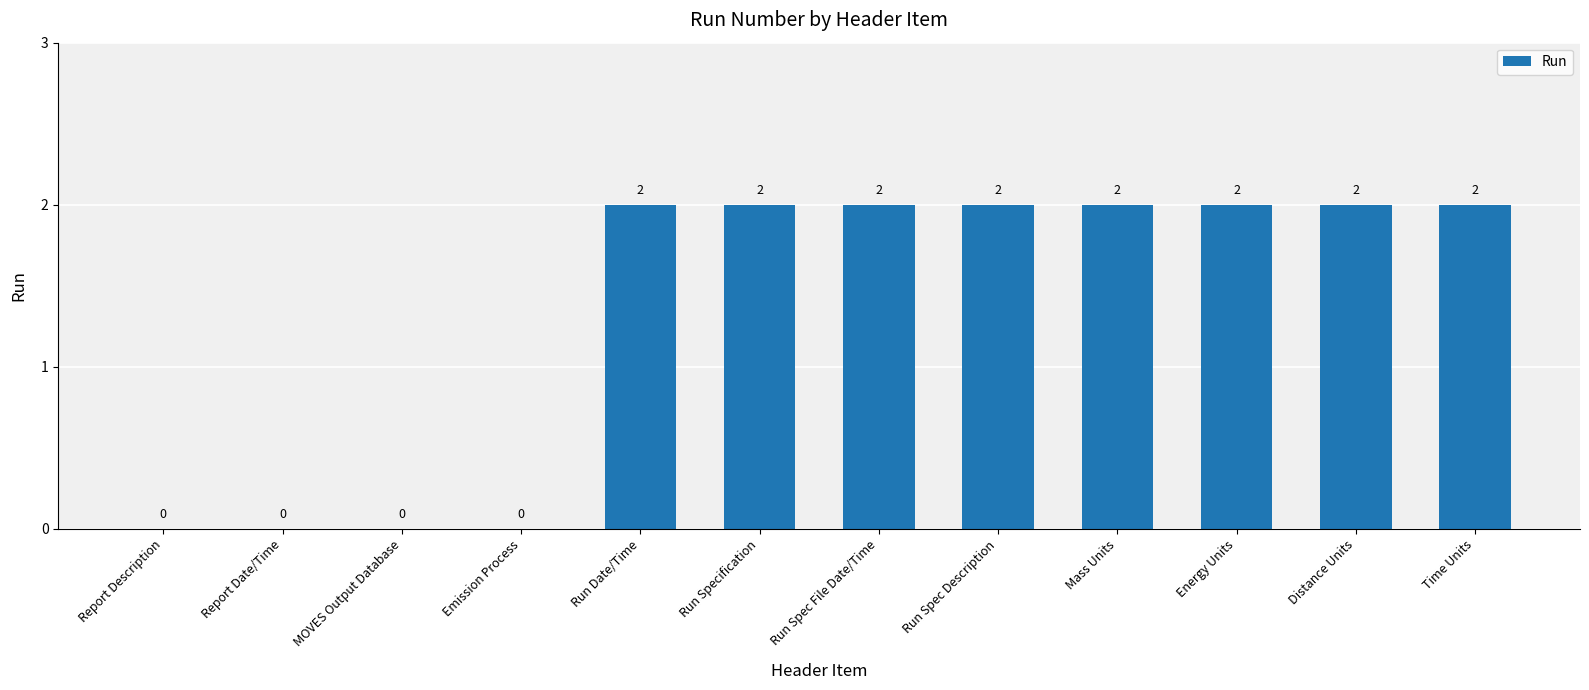

What is the change in value from Report Description to Run Specification?

+2